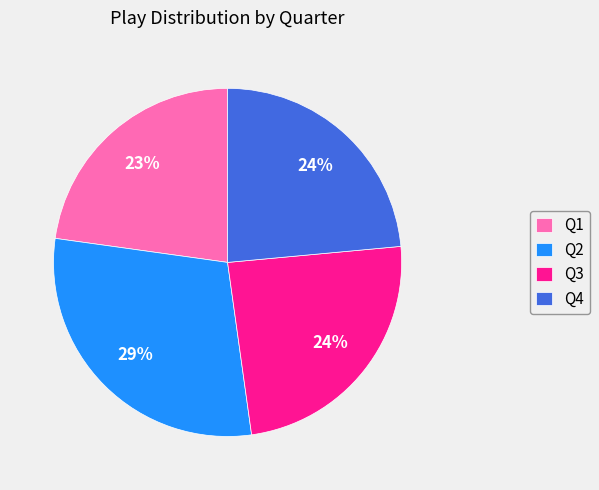

Count the number of slices in the pie.

4